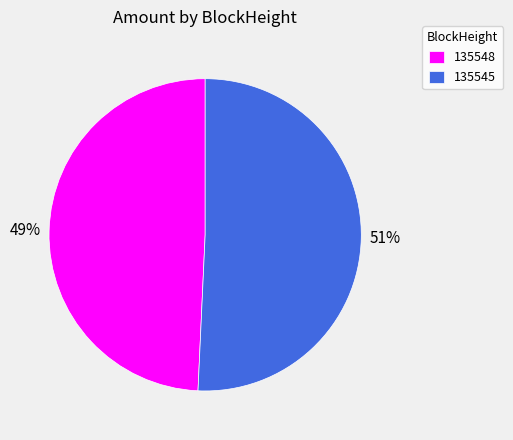

Which category has the smallest portion of the pie?

135548